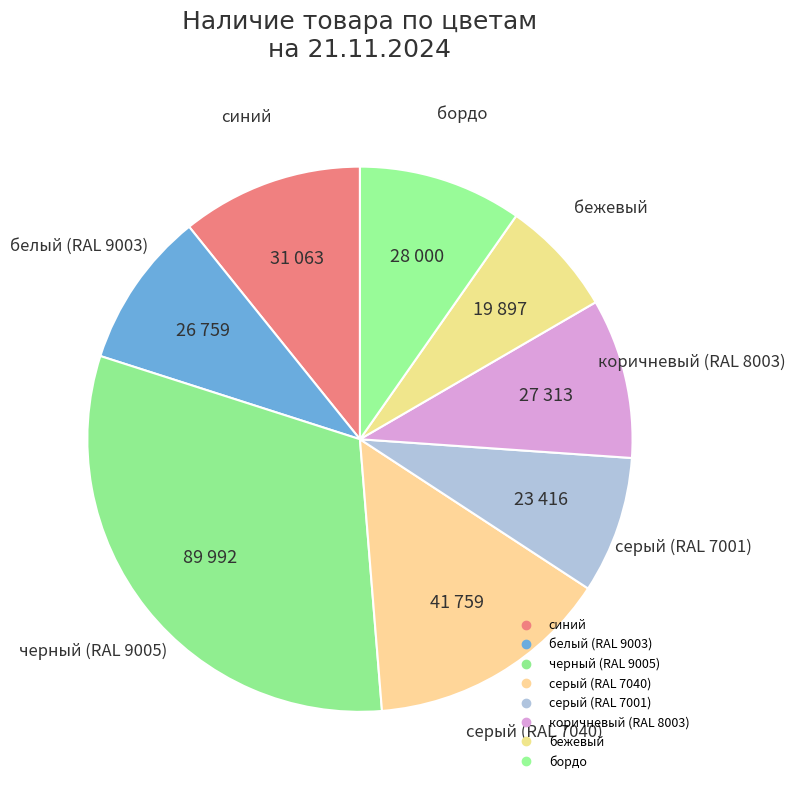

How many segments does this pie chart have?

8